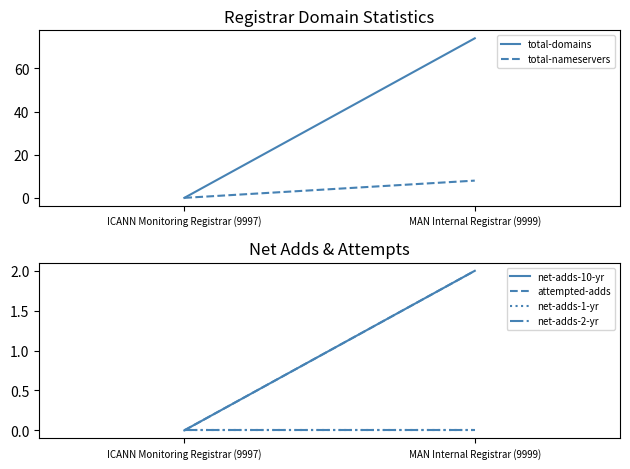

List the labels in order of total-domains value, largest first.

MAN Internal Registrar (9999), ICANN Monitoring Registrar (9997)